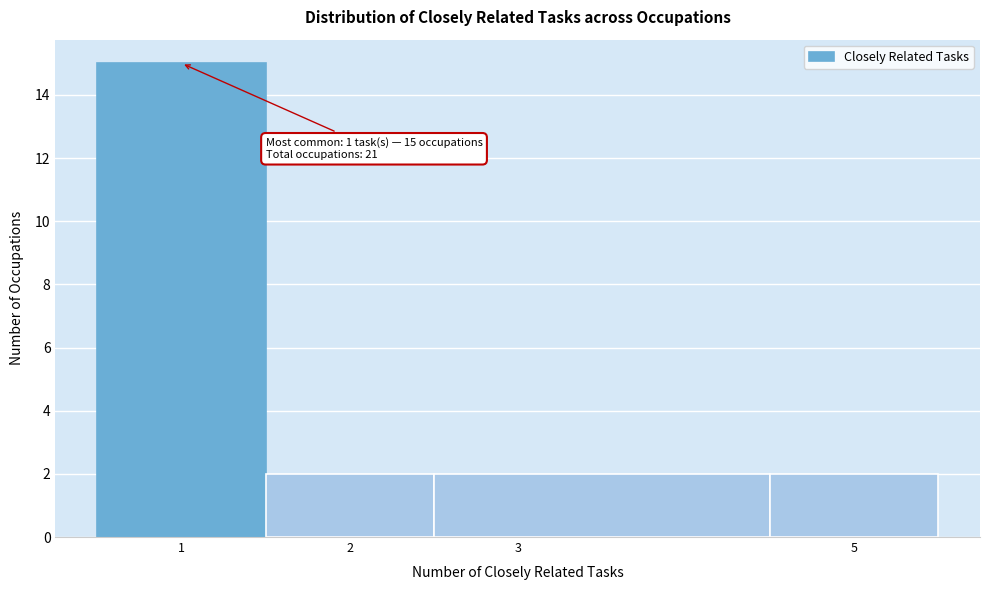

Which range on the x-axis has the tallest bar?

0.5 to 1.5